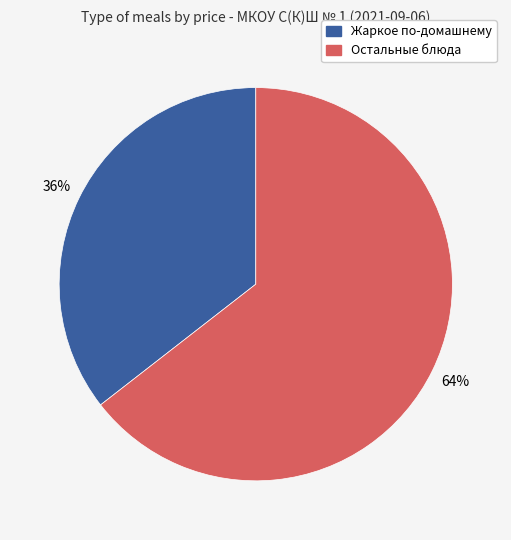

To the nearest percent, what is the average slice percentage?

50%